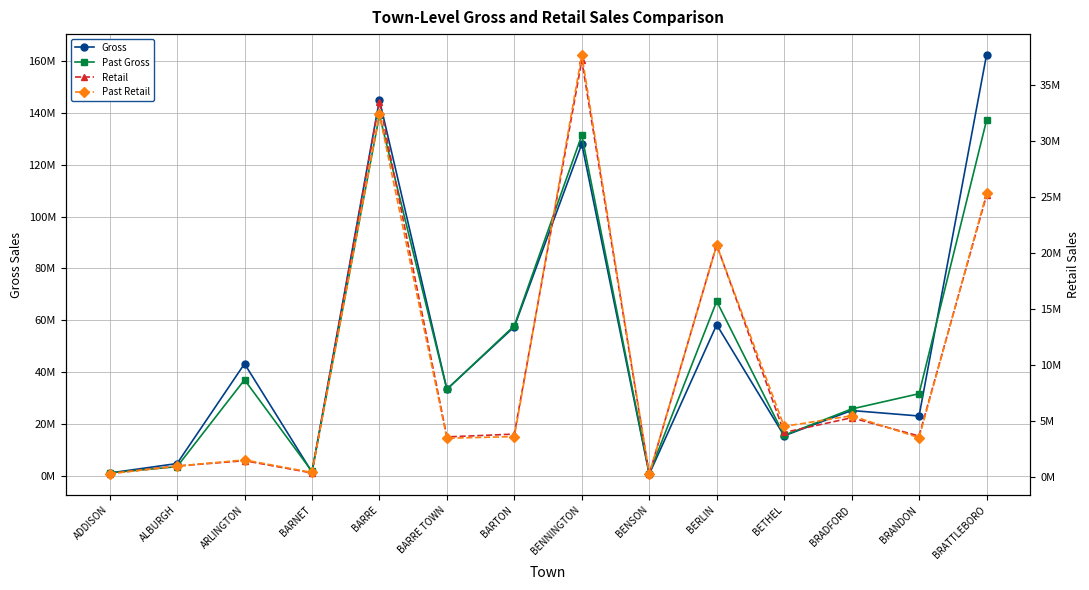

What is the maximum value for Retail?

37236277.2